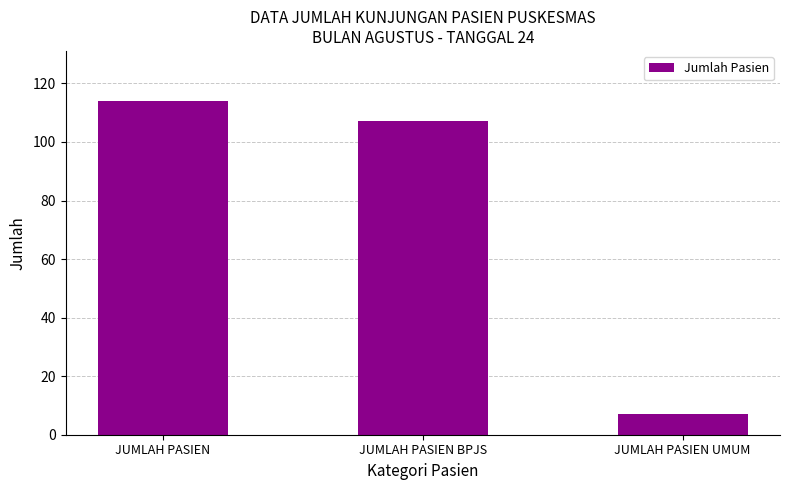

What is the smallest value displayed?

7